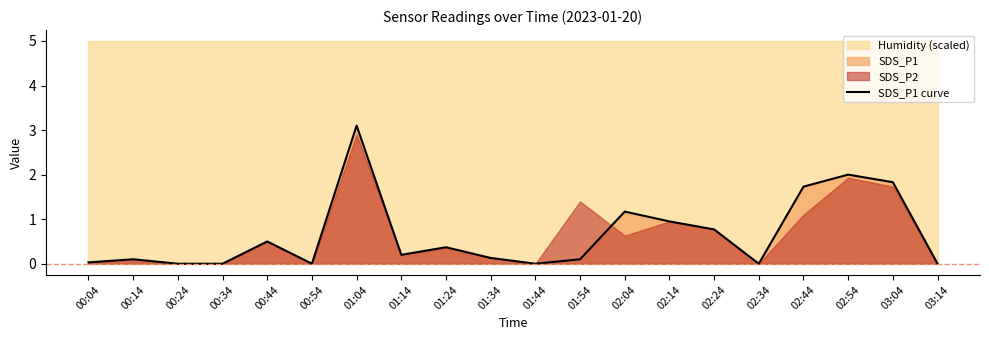

Rank the categories by value from lowest to highest.

00:24, 00:34, 00:54, 01:44, 02:34, 03:14, 00:04, 00:14, 01:54, 01:34, 01:14, 01:24, 00:44, 02:24, 02:14, 02:04, 02:44, 03:04, 02:54, 01:04